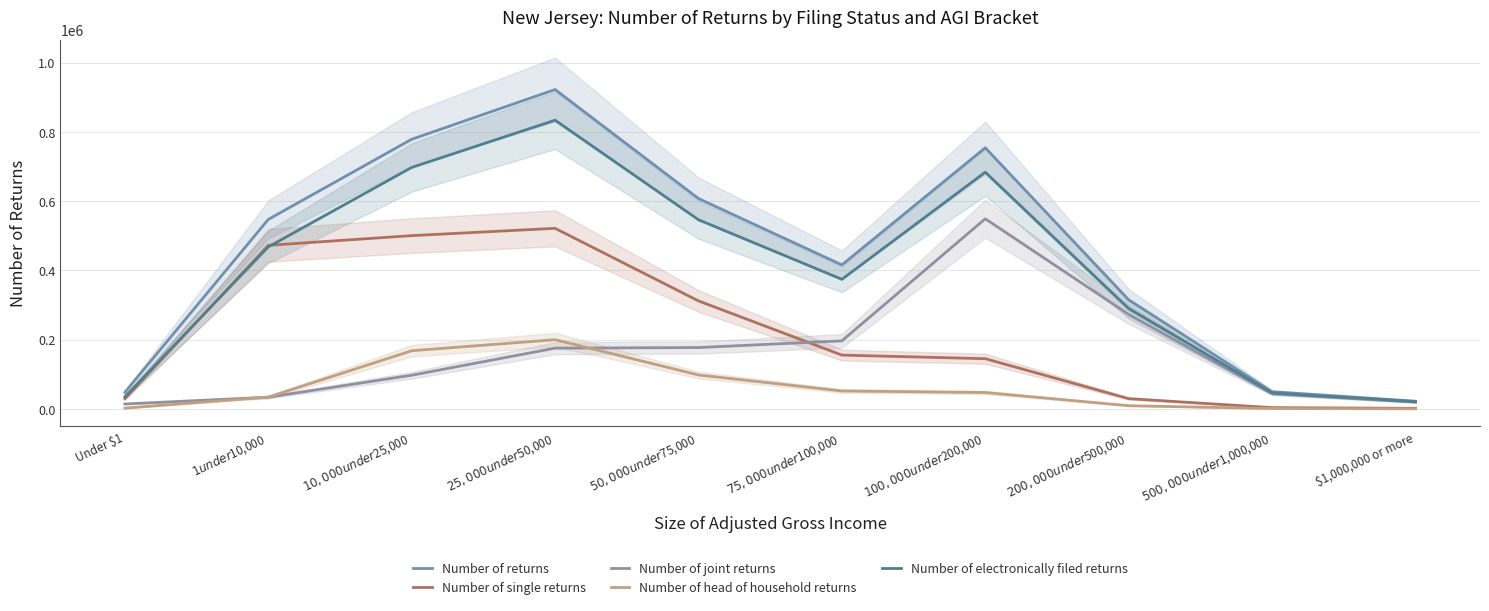

What is the label of the 1st point from the right?

$1,000,000 or more